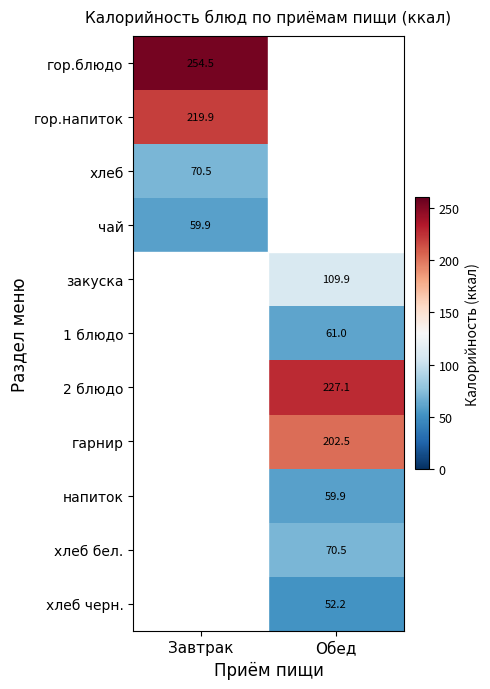

What is the maximum value shown in the chart?

254.5